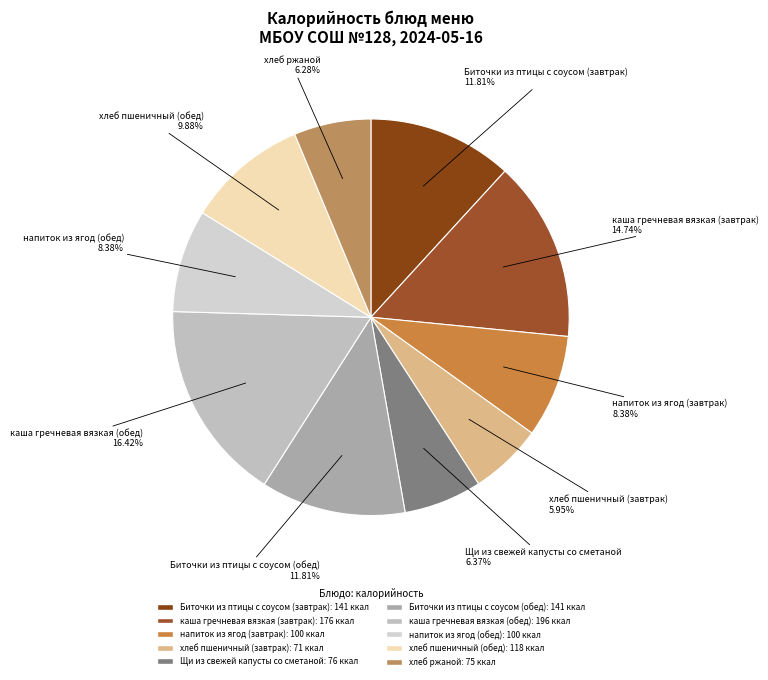

True or false: хлеб пшеничный (обед) accounts for 18% of the total.

False